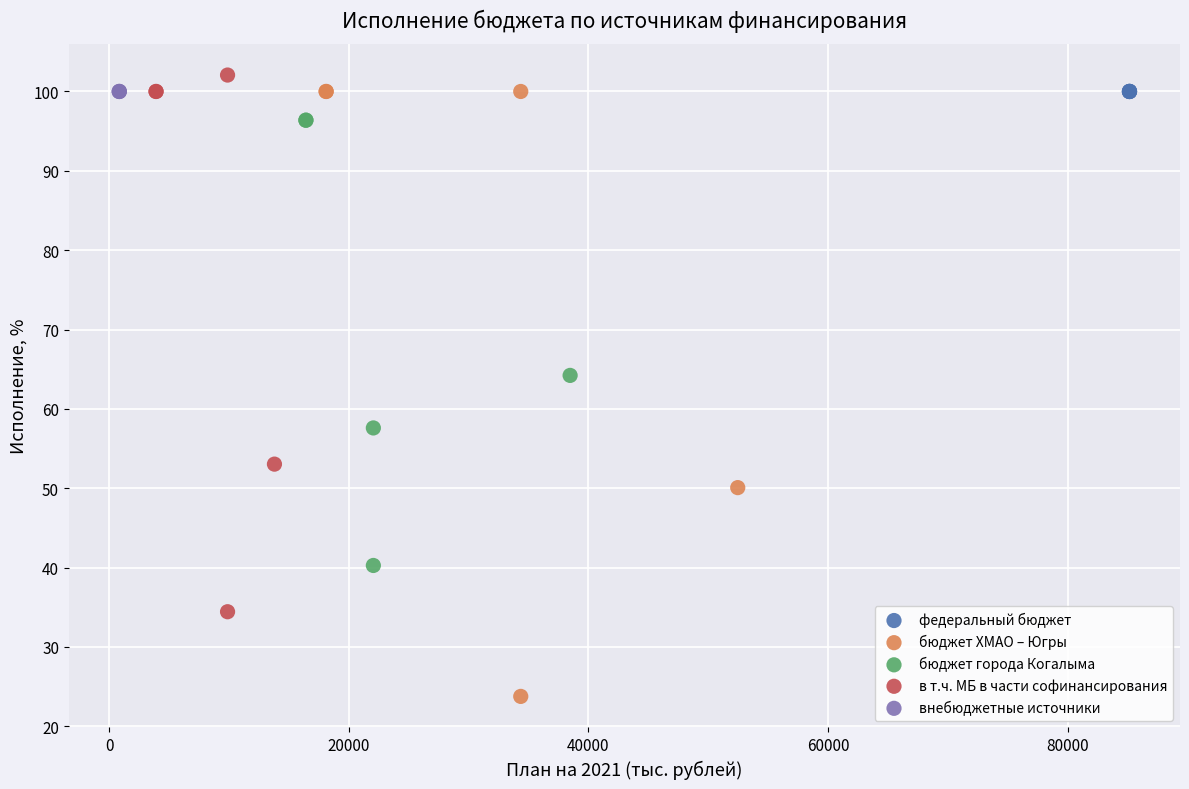

Which series reaches the minimum Y coordinate?

бюджет ХМАО – Югры